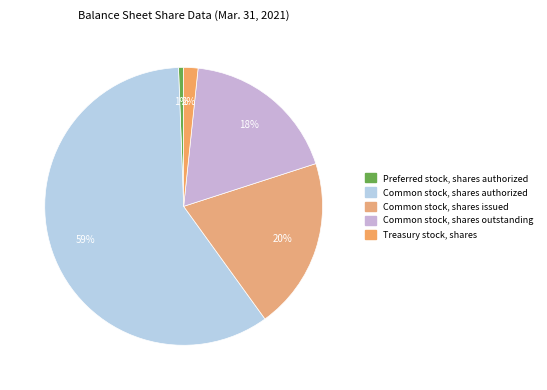

How many segments does this pie chart have?

5